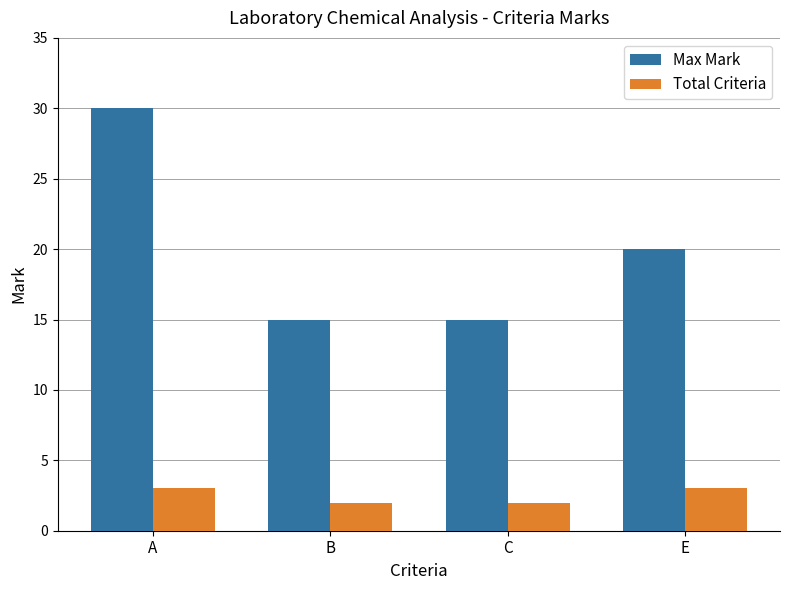

Read the Total Criteria value at A.

3